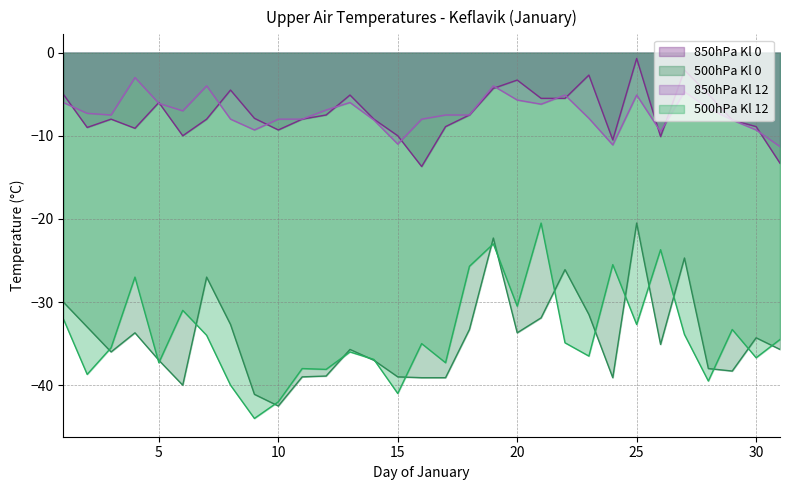

Where is 500hPa_temp nearest to the value -31?

23